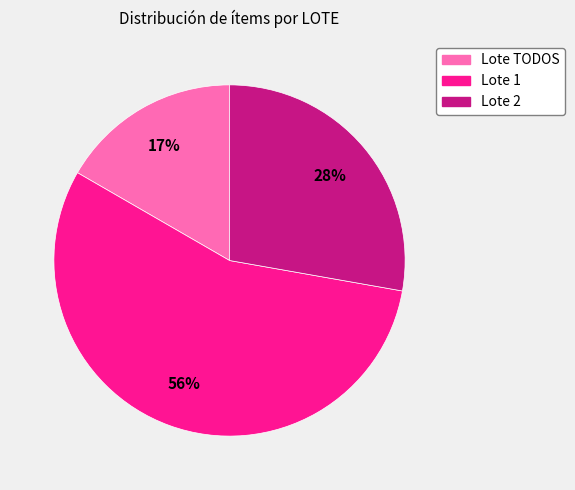

To the nearest percent, what is the average slice percentage?

33%